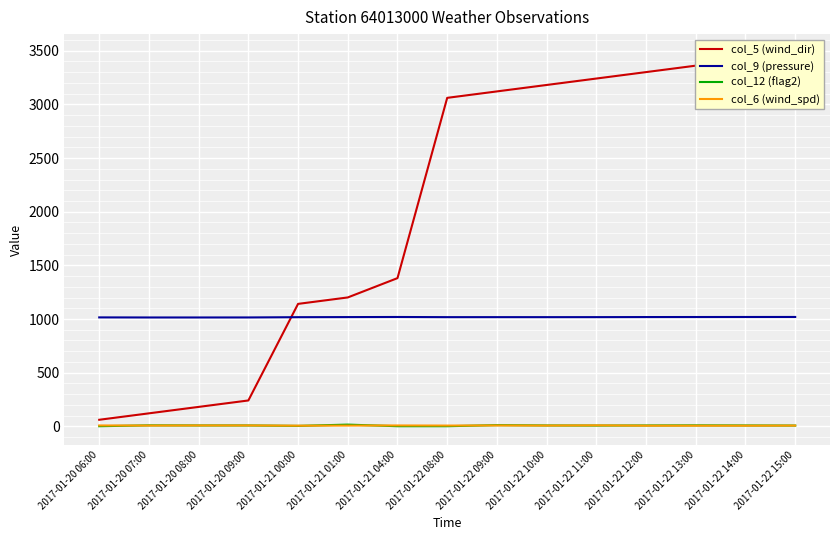

The value of col_9 (pressure) at 2017-01-20 09:00 is 1438.5. True or false?

False